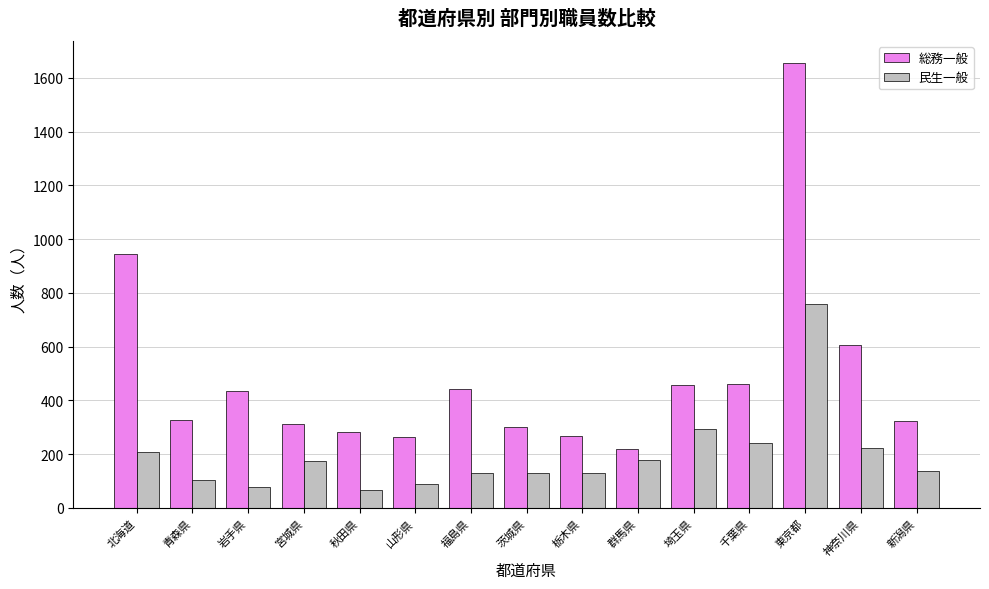

Where does the 総務一般 series first go above 328?

北海道